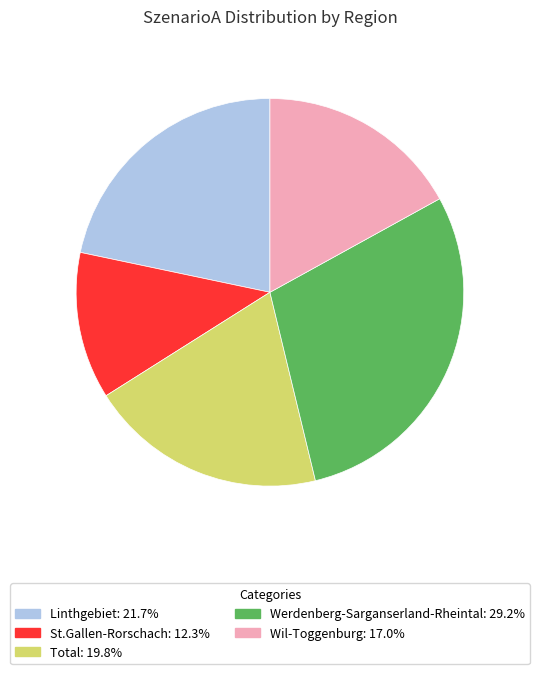

Count the number of slices in the pie.

5